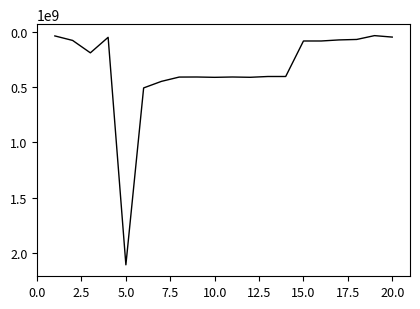

What is the greatest value displayed?

2106715263